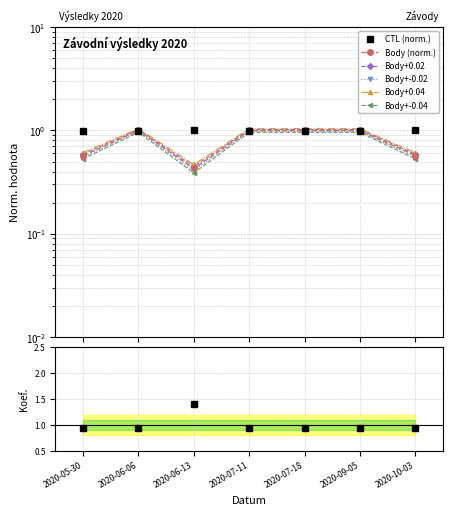

How many data points in Body are less than 1?

3